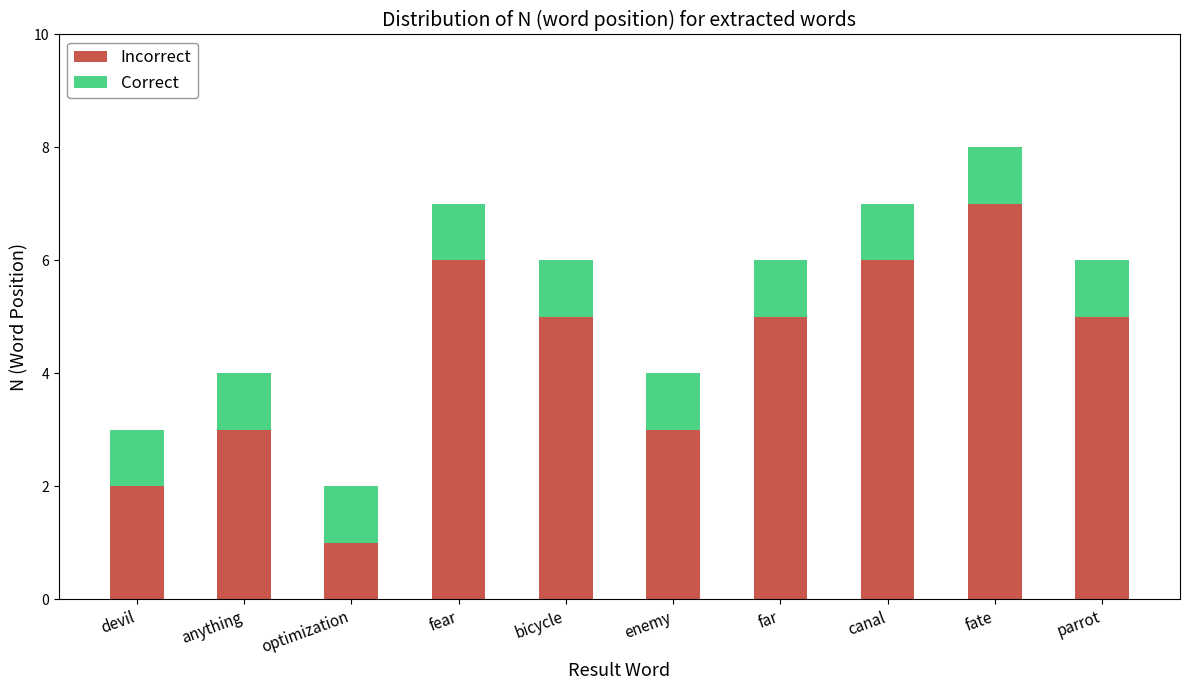

What is the sum of the Incorrect values at bicycle and devil?

7